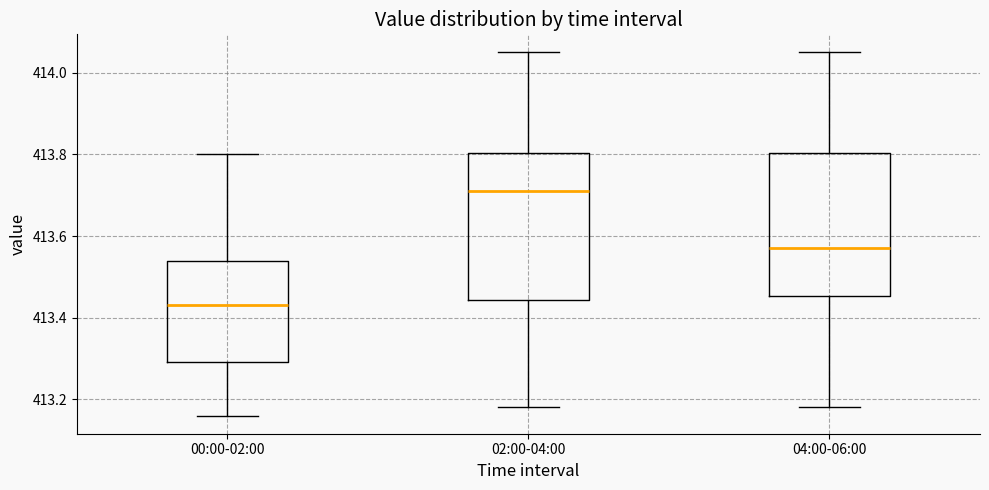

Reading left to right, transcribe this box plot: for each box, give where its median line is, the range the box spans, and where its two whiskers end, as read against the y-axis. The values are not printed on the chart, so give them approximately, as read against the axis.

00:00-02:00: median 413.44, box 413.30 to 413.54, whiskers 413.16 to 413.80
02:00-04:00: median 413.72, box 413.44 to 413.80, whiskers 413.18 to 414.06
04:00-06:00: median 413.58, box 413.46 to 413.80, whiskers 413.18 to 414.06